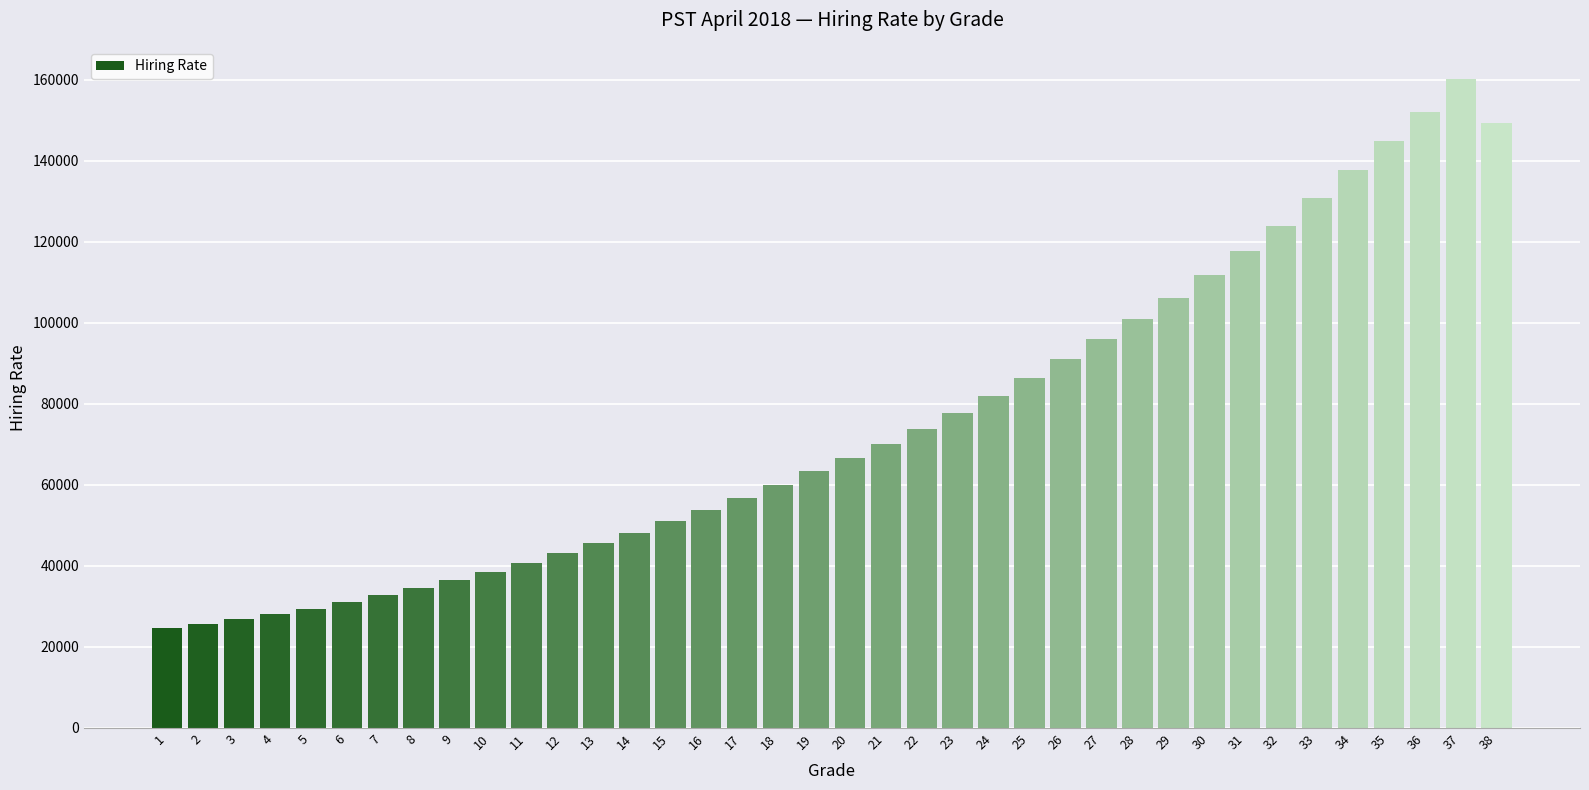

The value at 19 is 63323. True or false?

True